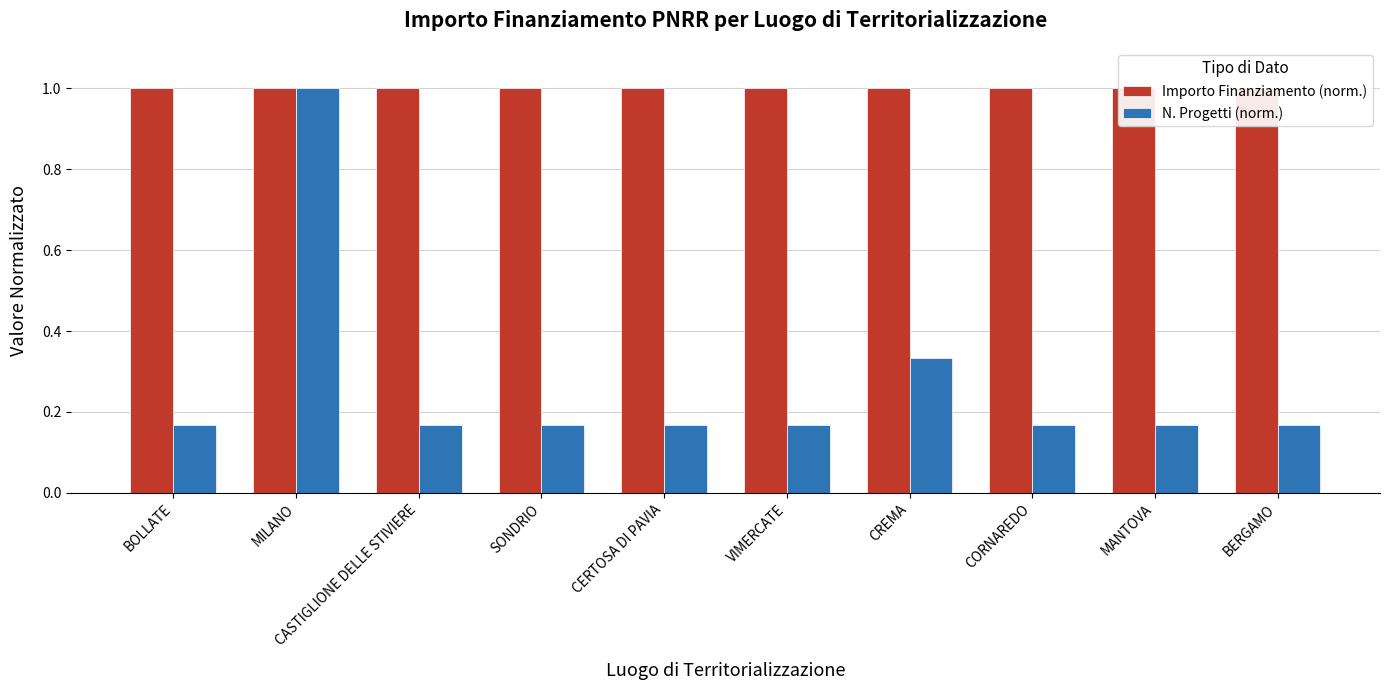

What position from the left is BOLLATE?

1